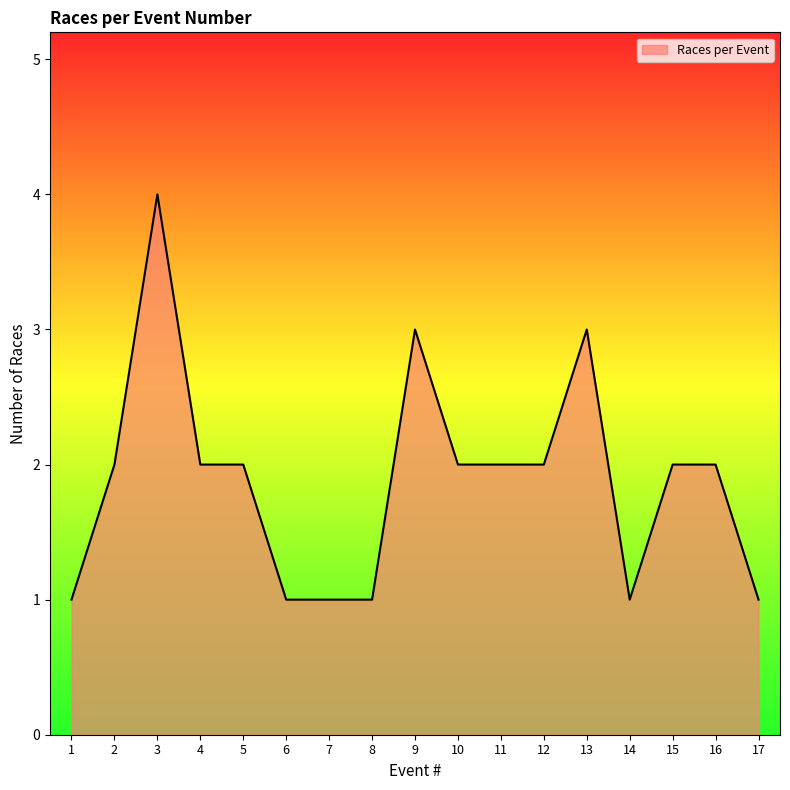

Which category has the highest value across all series?

3